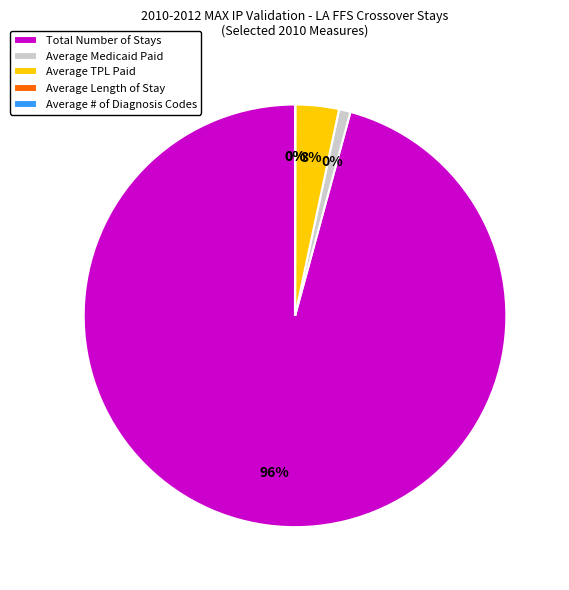

To the nearest percent, what is the difference between the Average # of Diagnosis Codes and Total Number of Stays slice percentages?

96%